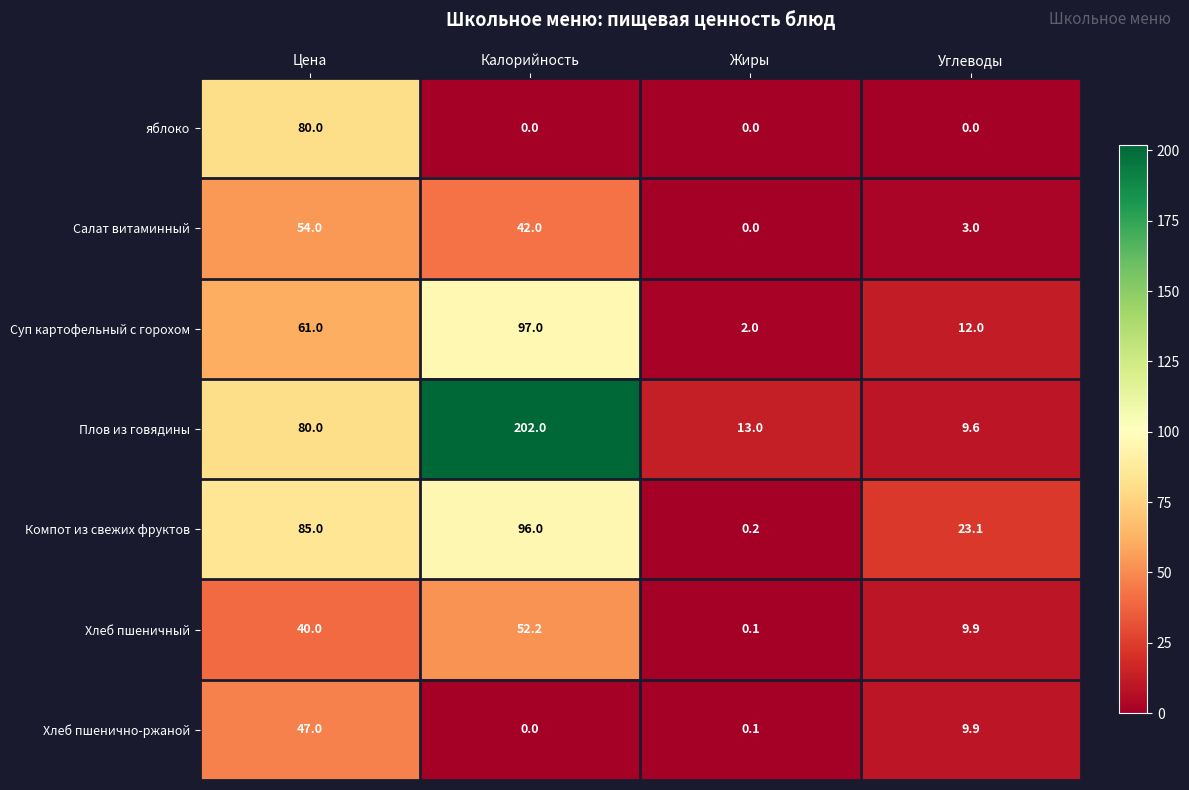

Rank the series by their maximum value, from lowest to highest.

Хлеб пшенично-ржаной, Хлеб пшеничный, Салат витаминный, яблоко, Компот из свежих фруктов, Суп картофельный с горохом, Плов из говядины